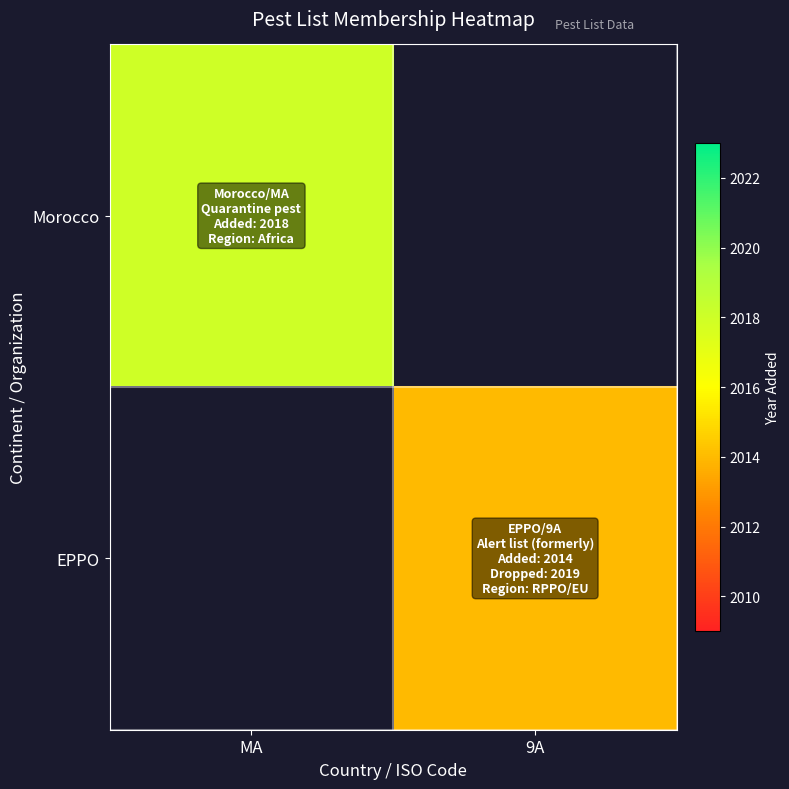

Is the value of EPPO at MA greater than the value of Morocco at MA?

No